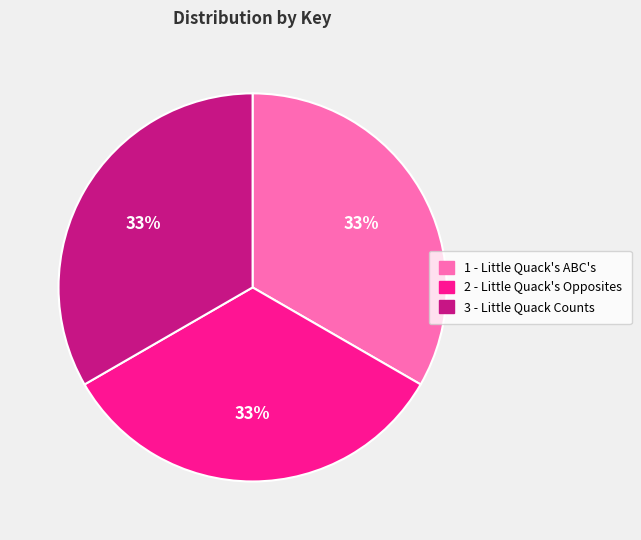

Combined, do 3 - Little Quack Counts and 1 - Little Quack's ABC's account for over 50%?

Yes